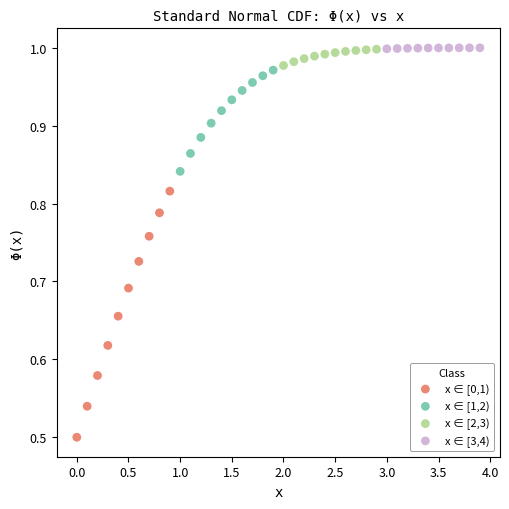

Which series has the widest spread of Y values?

x ∈ [0,1)